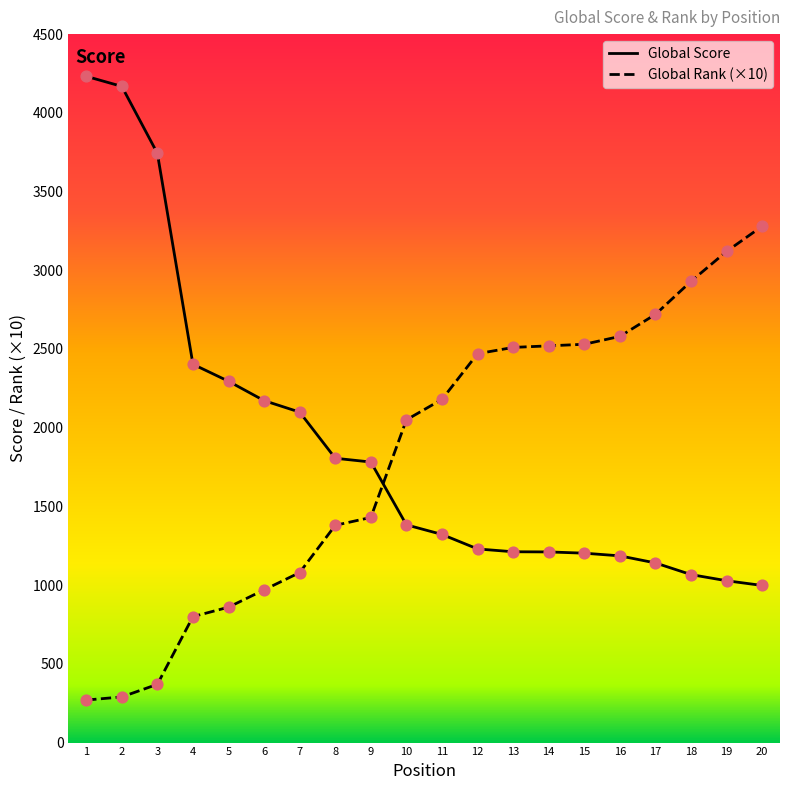

Which series reaches the maximum Y coordinate?

Global Score